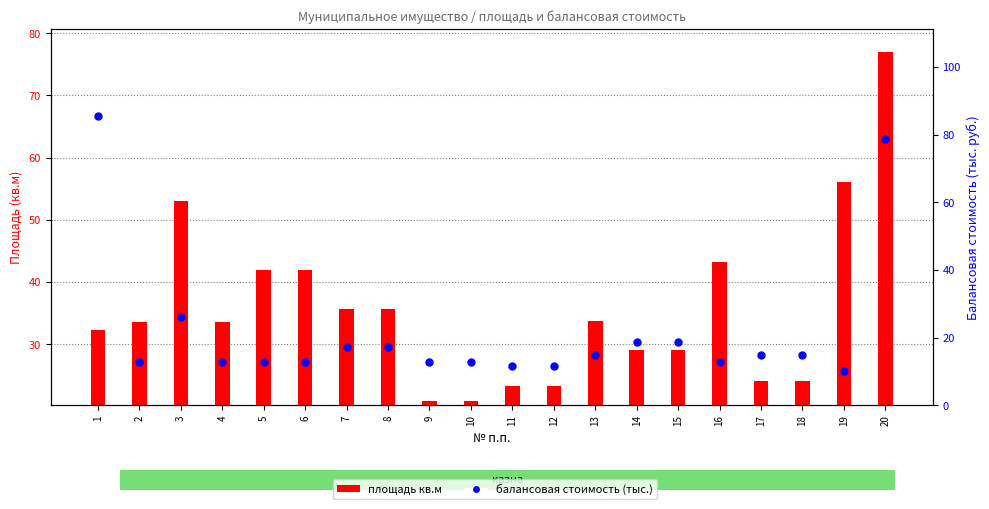

What are all the series names shown in the legend?

площадь кв.м, балансовая стоимость (тыс.)